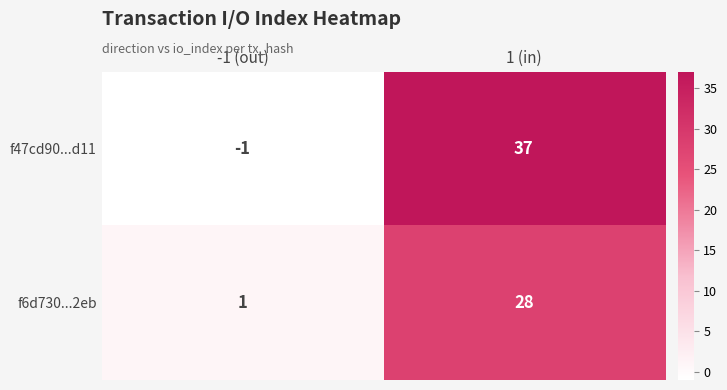

The f47cd90...d11 series shows 21 at 1 (in). True or false?

False